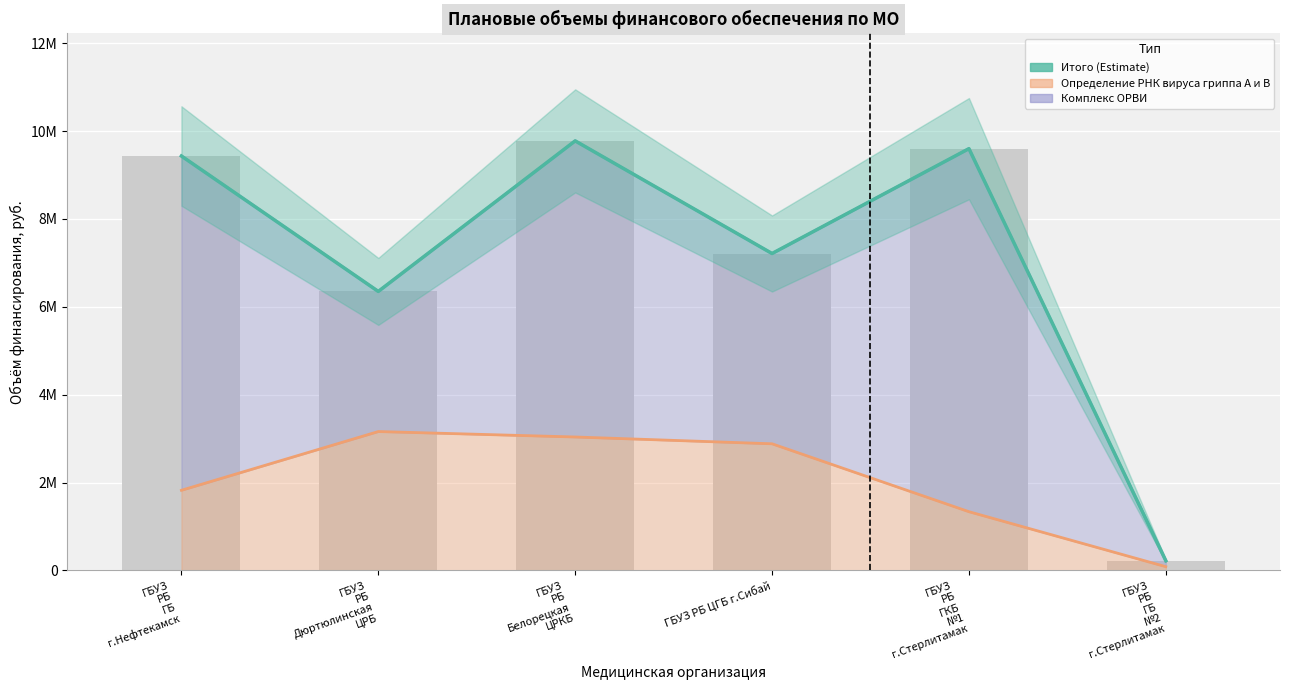

True or false: the data shows 13318678 at ГБУЗ
РБ
Белорецкая
ЦРКБ.

False